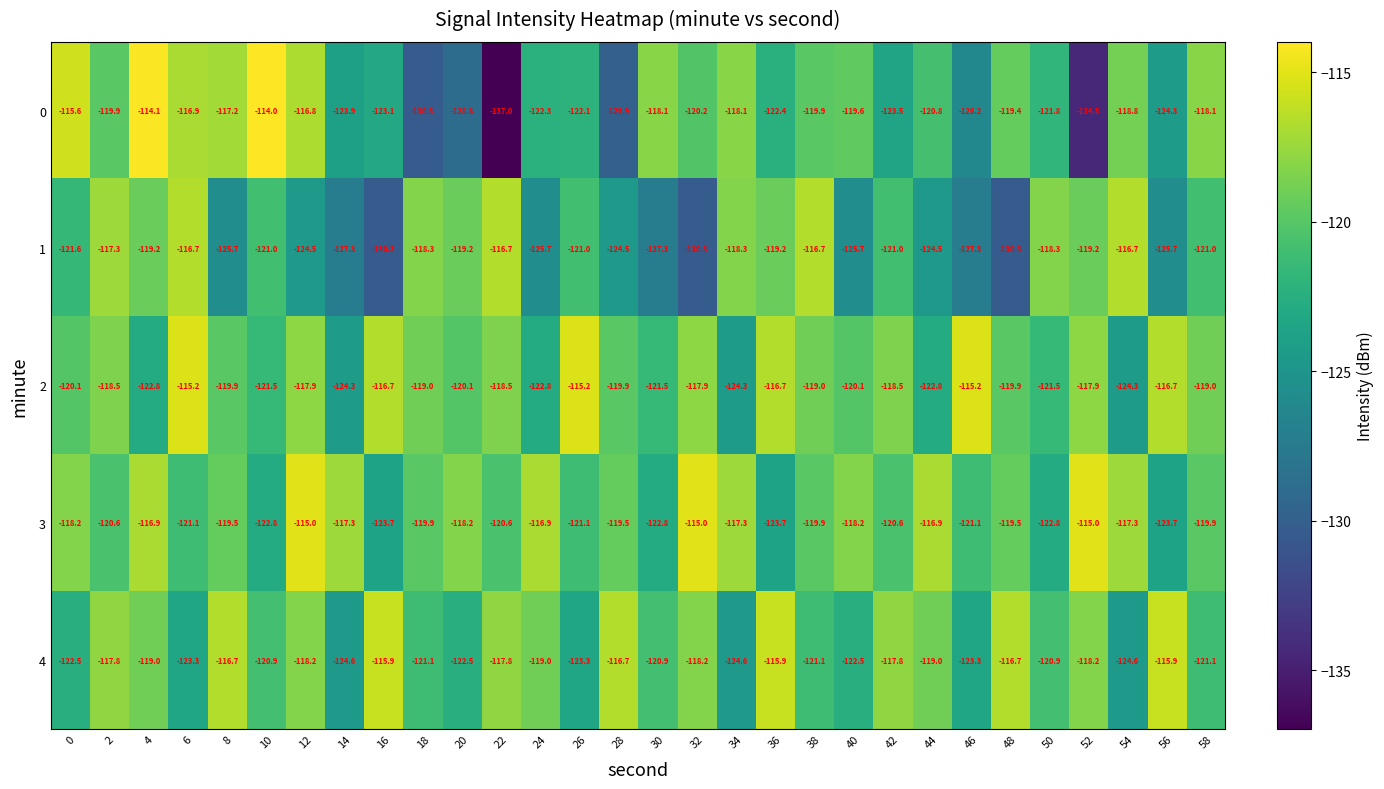

True or false: 2 has a value of -117.9 at 32.

True